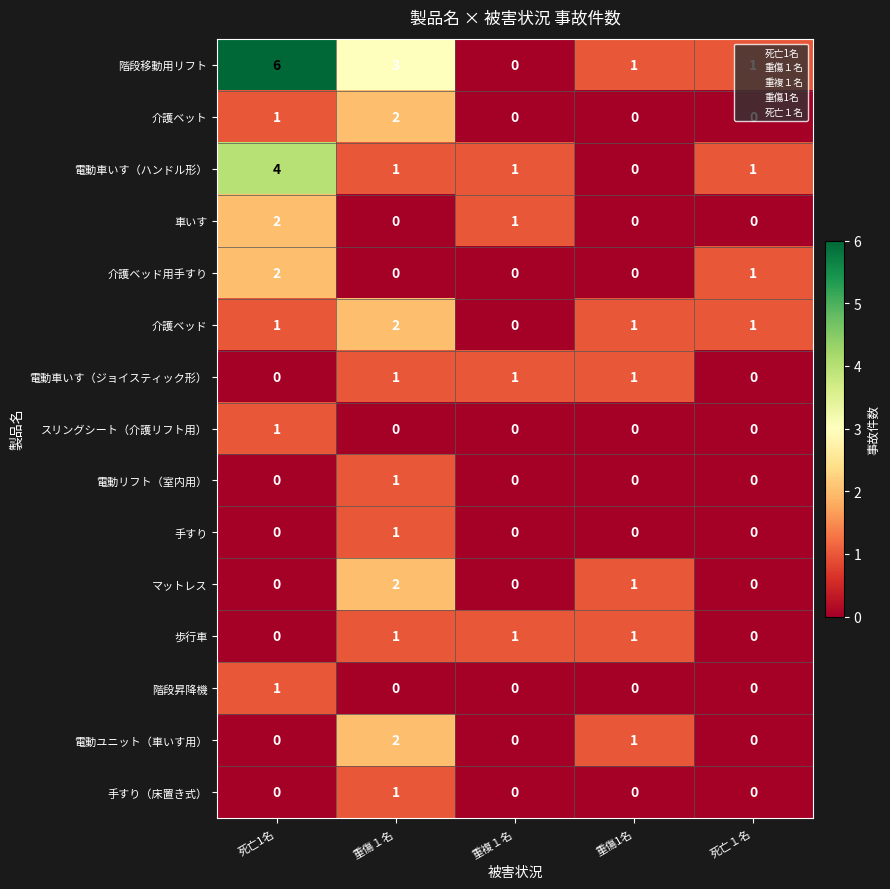

Which series has the widest spread of values?

階段移動用リフト